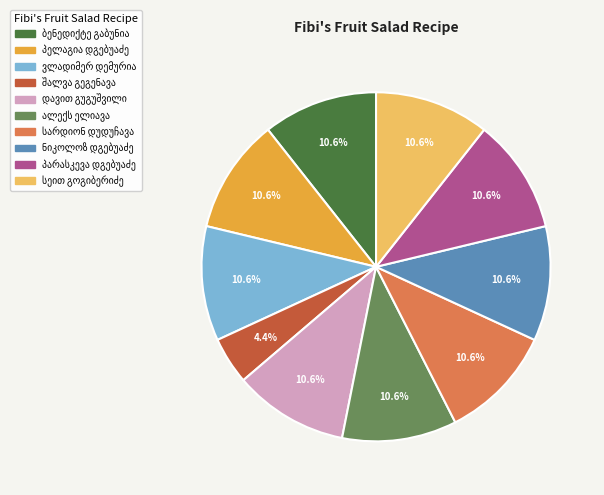

Is there a majority slice in this chart?

No